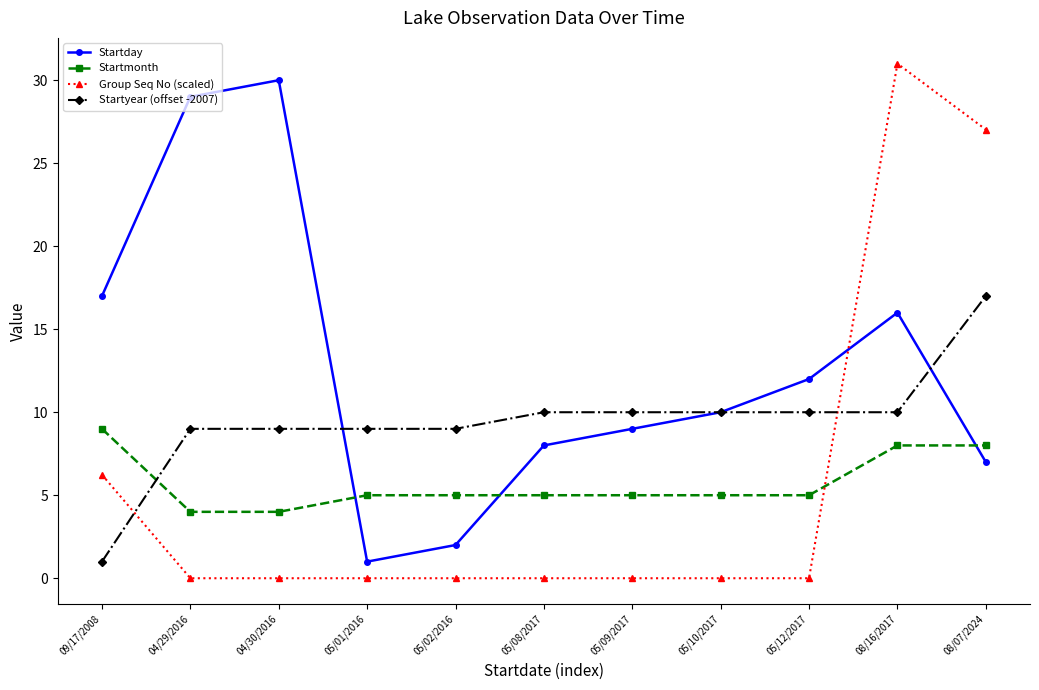

Which series has the largest total across all categories?

Startday